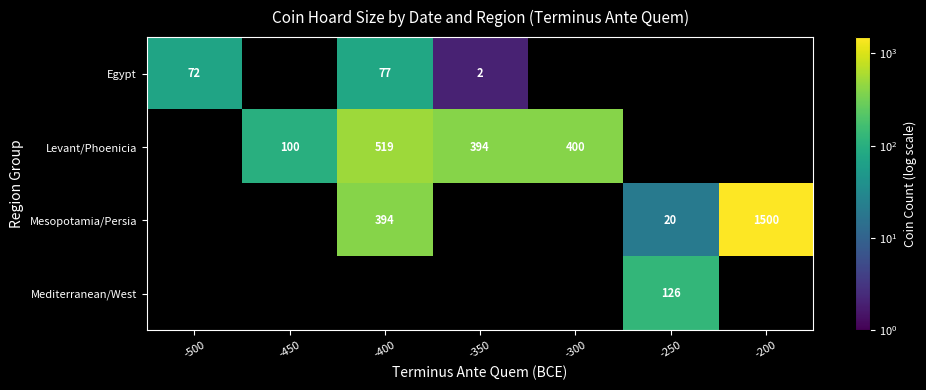

What is the difference between the Mesopotamia/Persia values at -400 and -200?

1106